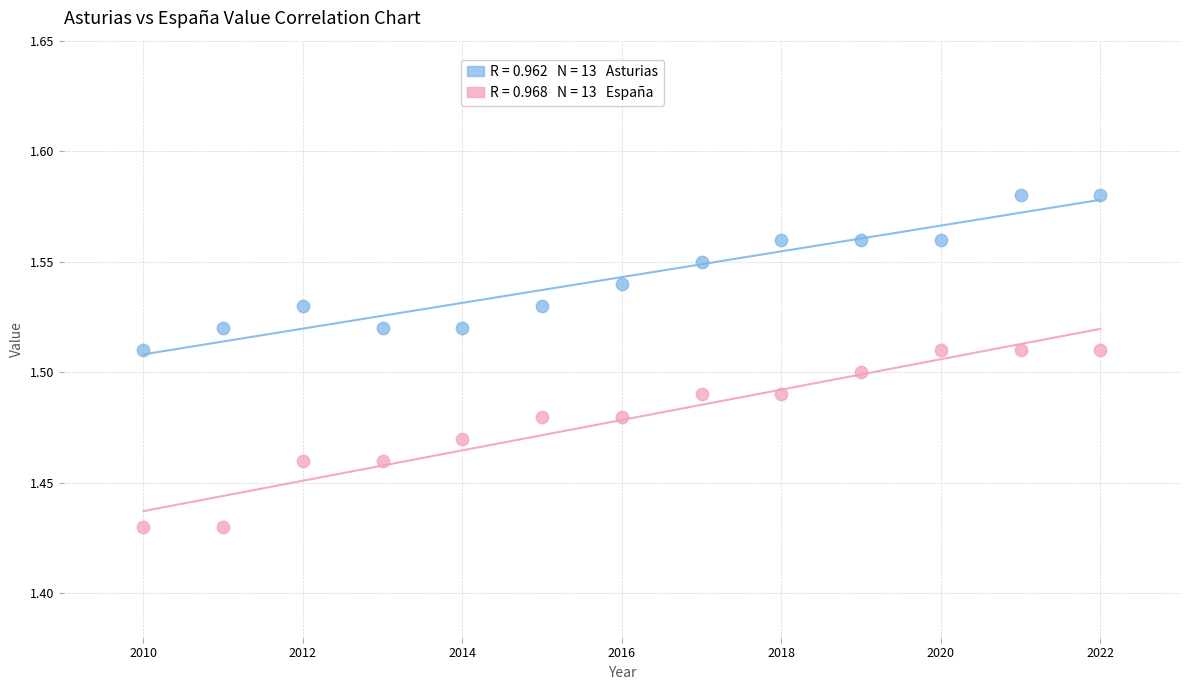

Across all data points, what is the range of X values (max minus min)?

12.0